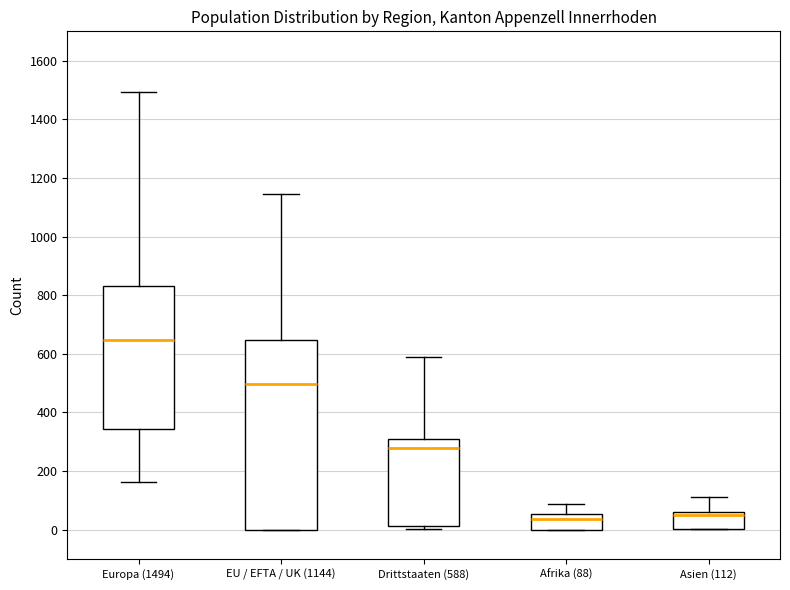

Where does the median line of the box for Drittstaaten (588) sit on the y-axis? The values are not printed on the chart, so give them approximately, as read against the axis.

280